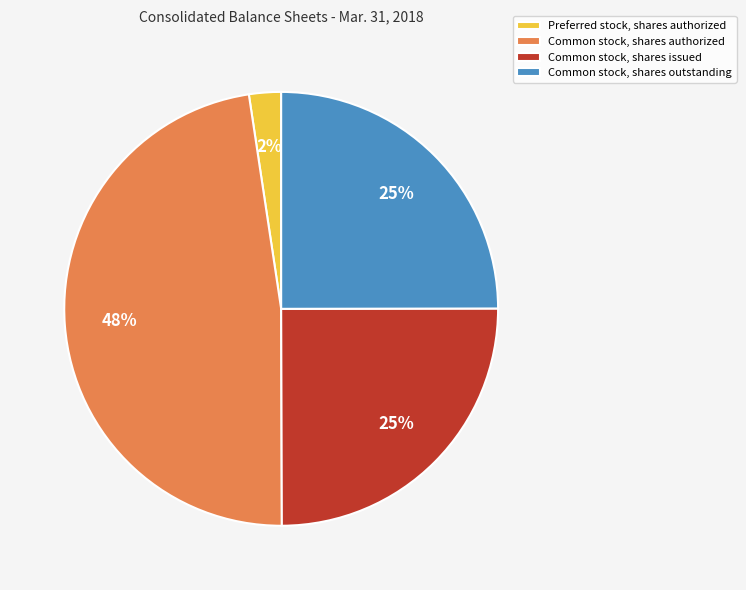

How many slices are in this pie chart?

4